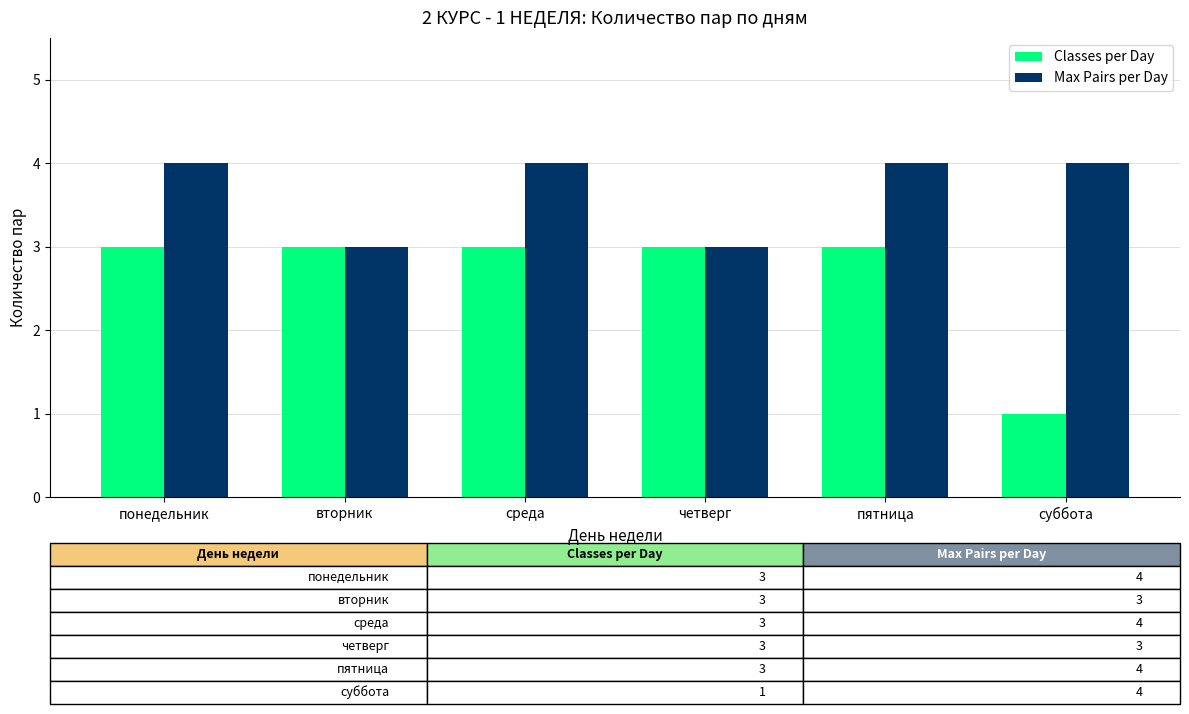

What is the sum of the Classes per Day values at среда and суббота?

4